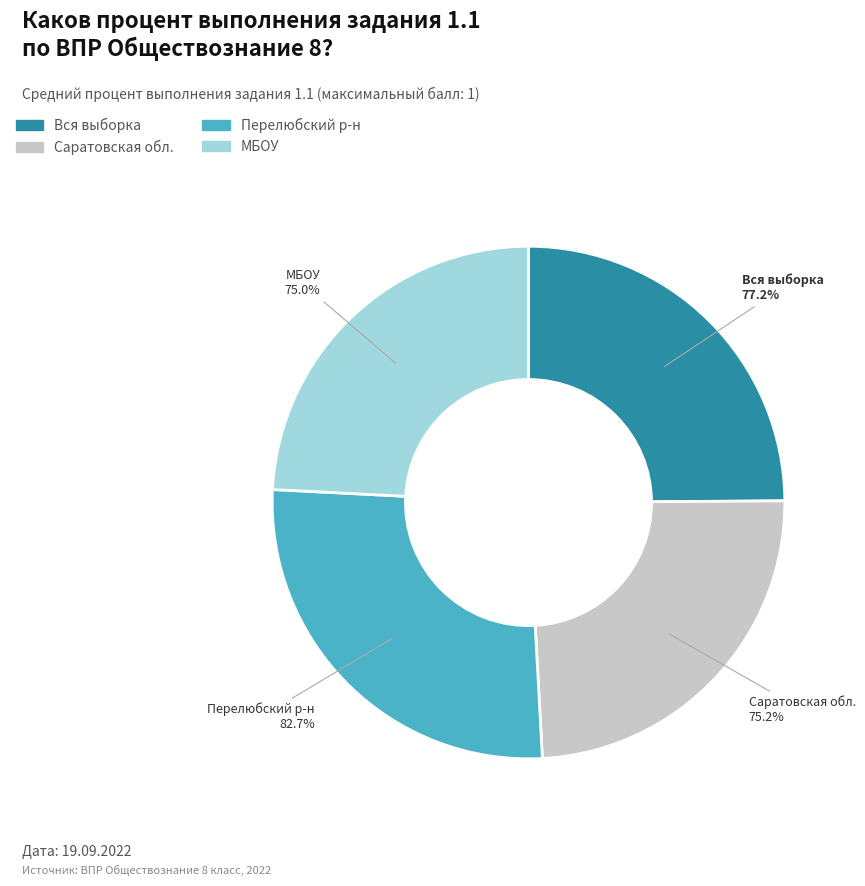

Which category has the smallest portion of the pie?

Муниципальное бюджетное общеобразовательное учреждение